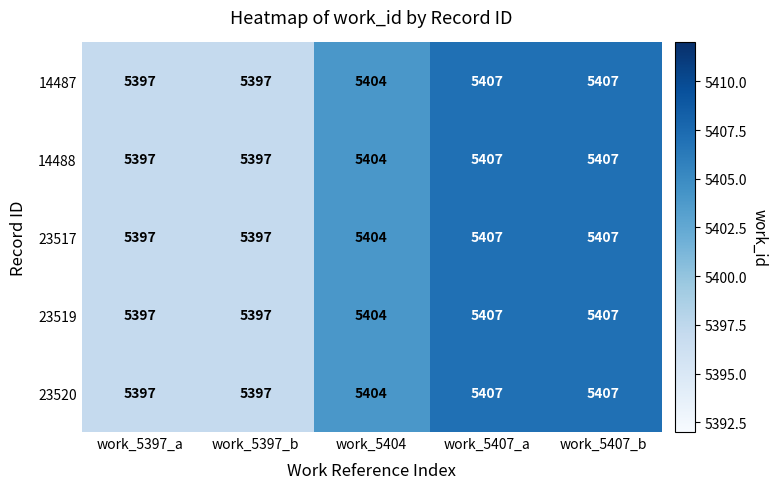

True or false: 14488 has a value of 5397 at work_5397_b.

True